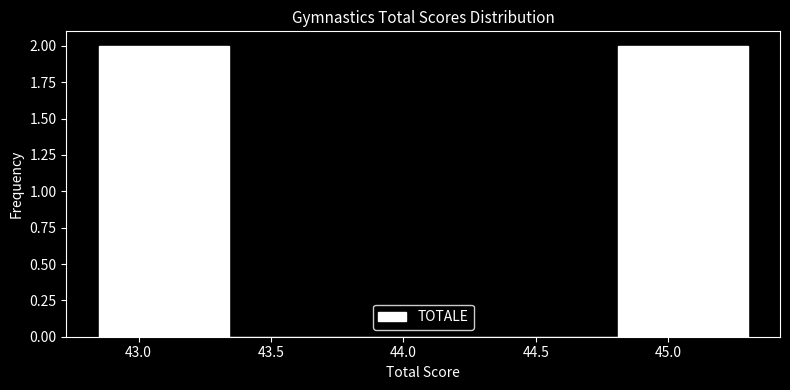

Reading left to right, list every bar in this chart as the range it spans on the x-axis followed by its height. Neither the bar edges nor the heights are printed on the chart, so give them approximately, as read against the axes.

42.85 to 43.34: 2
43.34 to 43.83: 0
43.83 to 44.32: 0
44.32 to 44.81: 0
44.81 to 45.30: 2